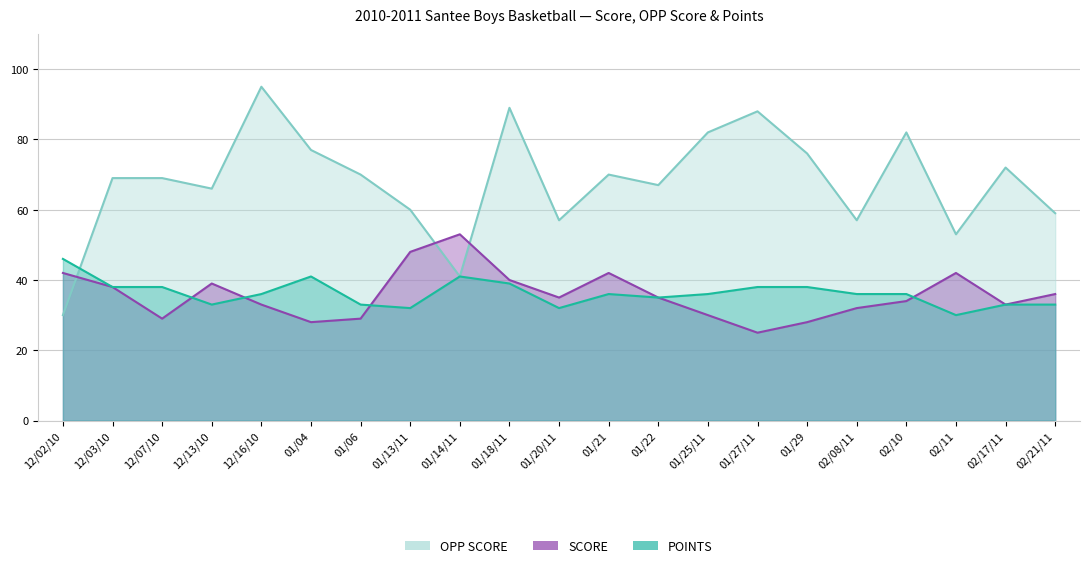

Where is the first local minimum for OPP SCORE?

12/13/10